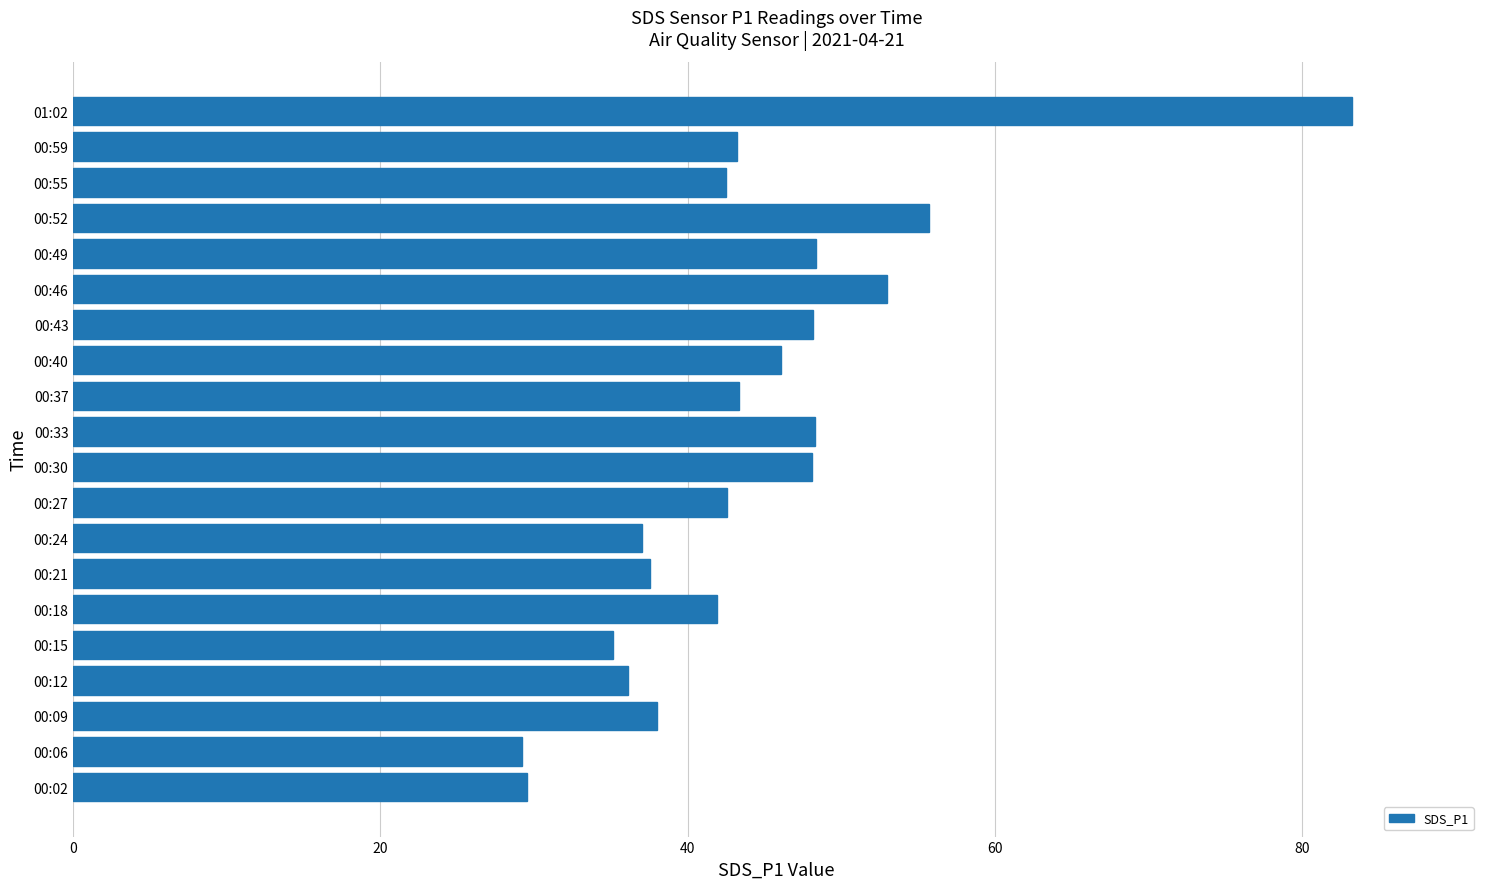

Approximately how many times larger is the value at 00:37 compared to 00:52?

0.8